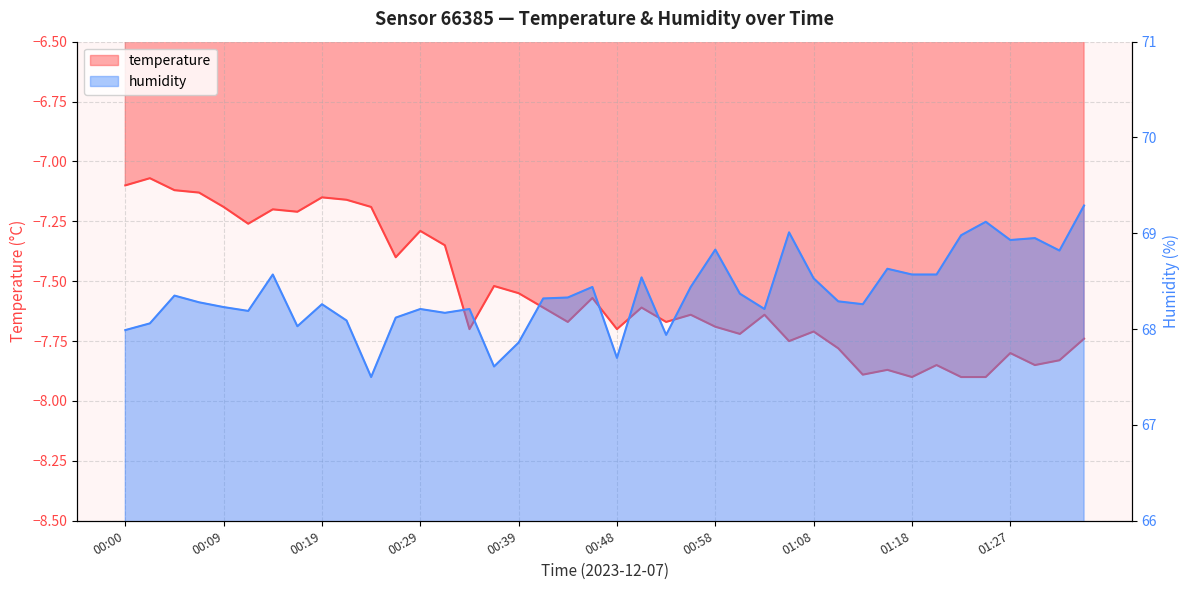

Which has a higher value, 00:14 or 00:05?

00:05